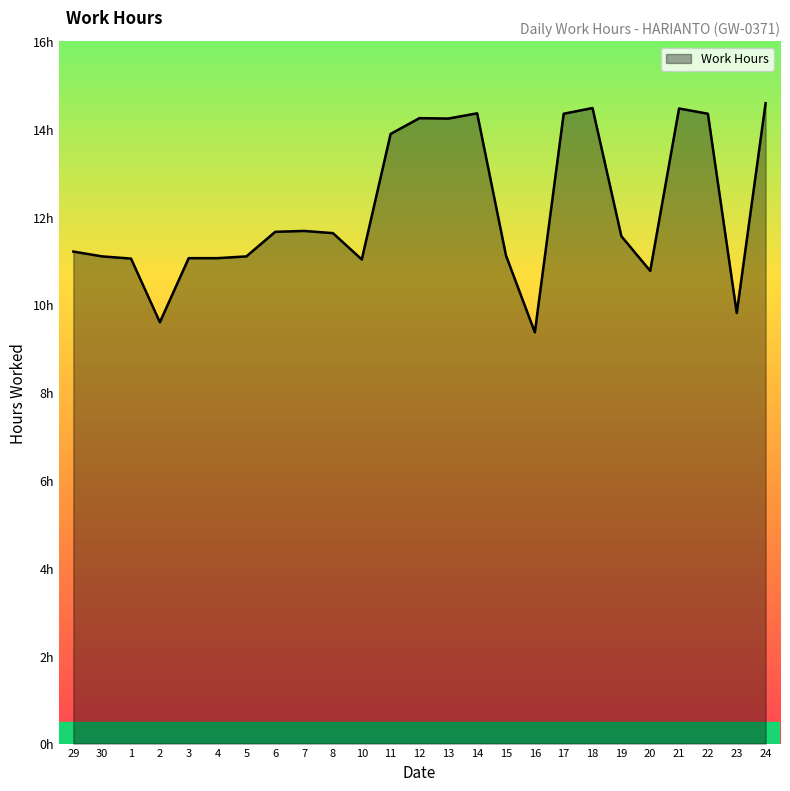

What is the ratio of the value at 11 to the value at 6?

1.2